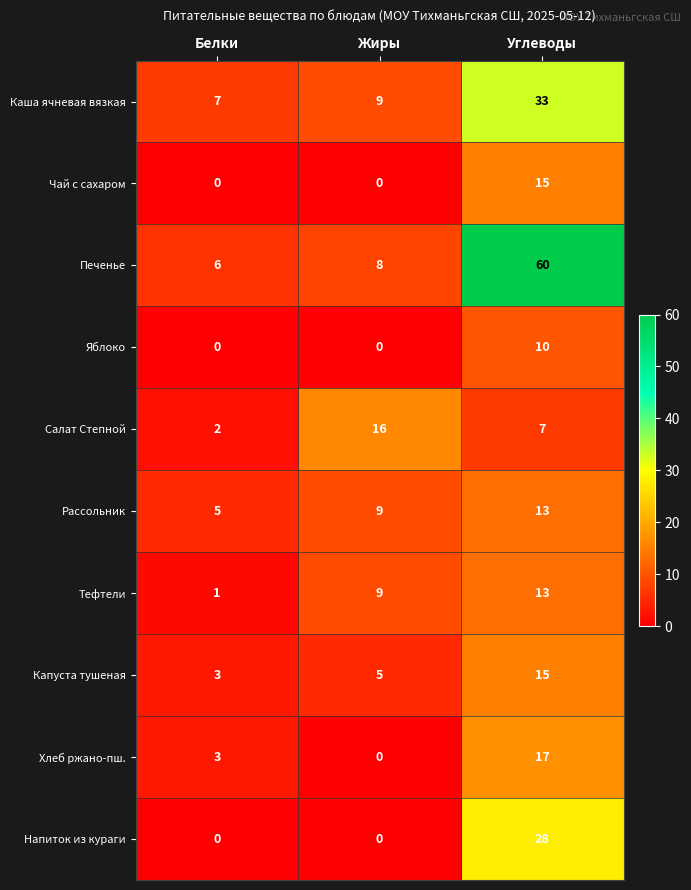

Rank the categories by Хлеб ржано-пш. value from lowest to highest.

Жиры, Белки, Углеводы